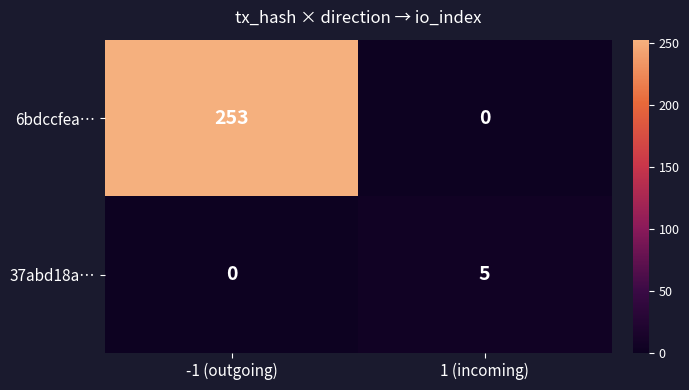

What is the greatest value displayed?

253